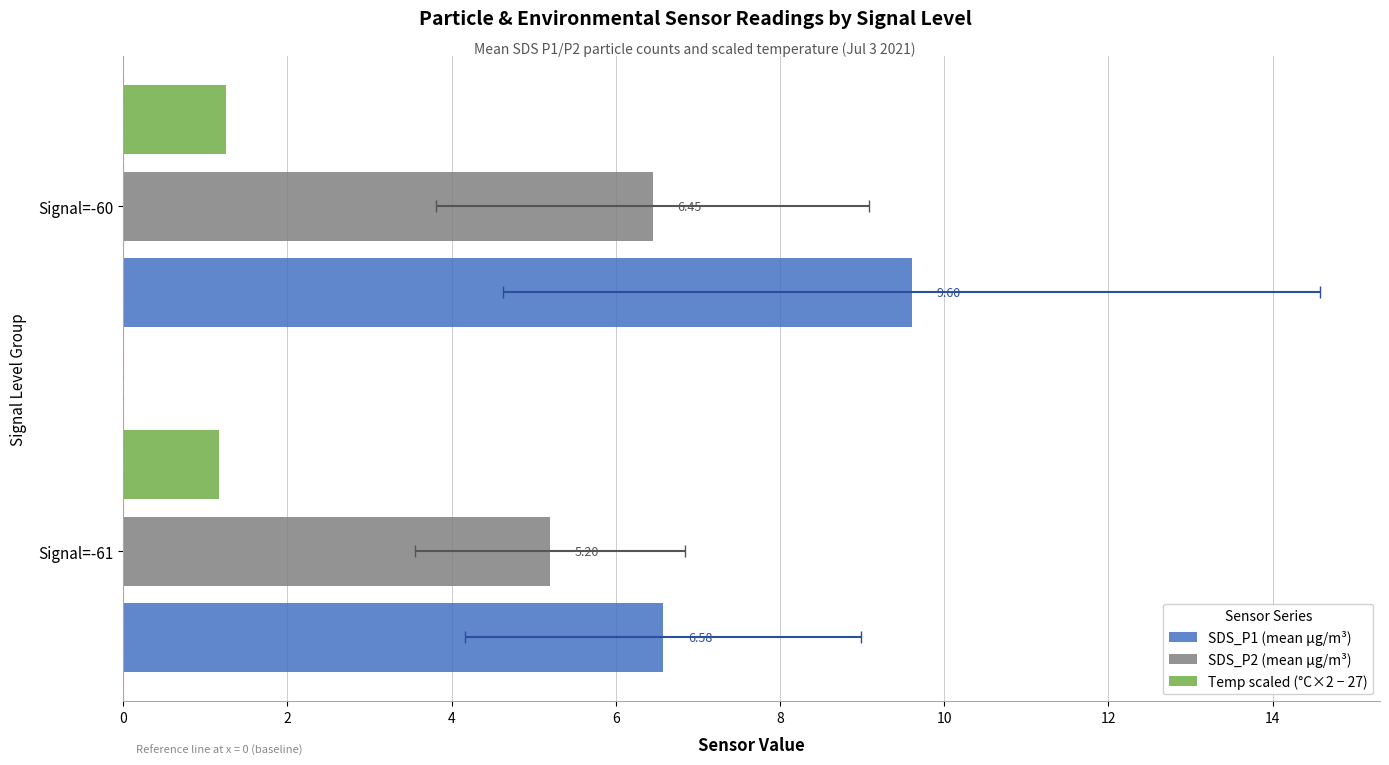

What is the spread (max minus min) of values at Signal=-60?

8.3